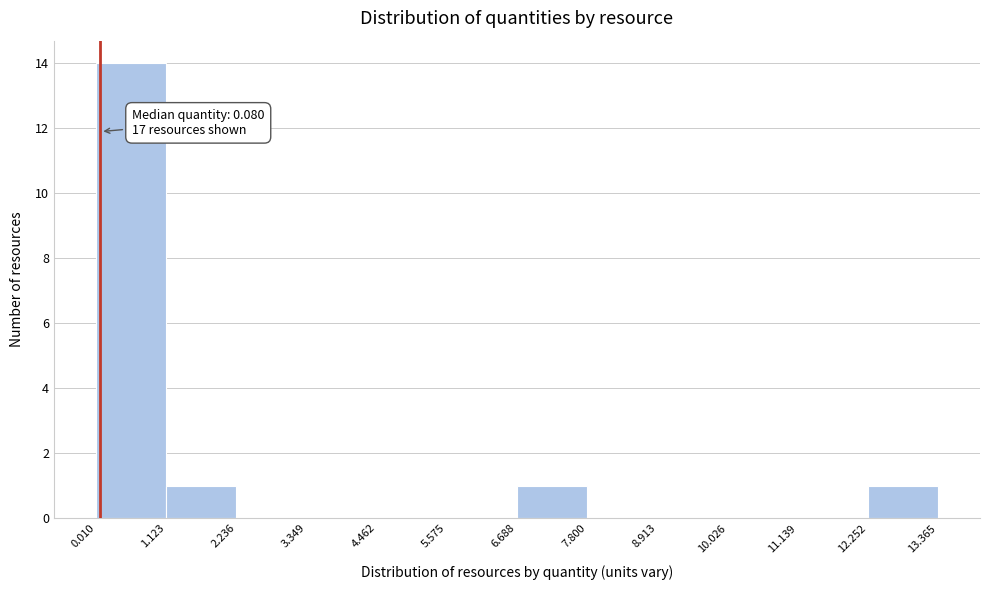

Which range on the x-axis has the tallest bar?

0.010 to 1.123